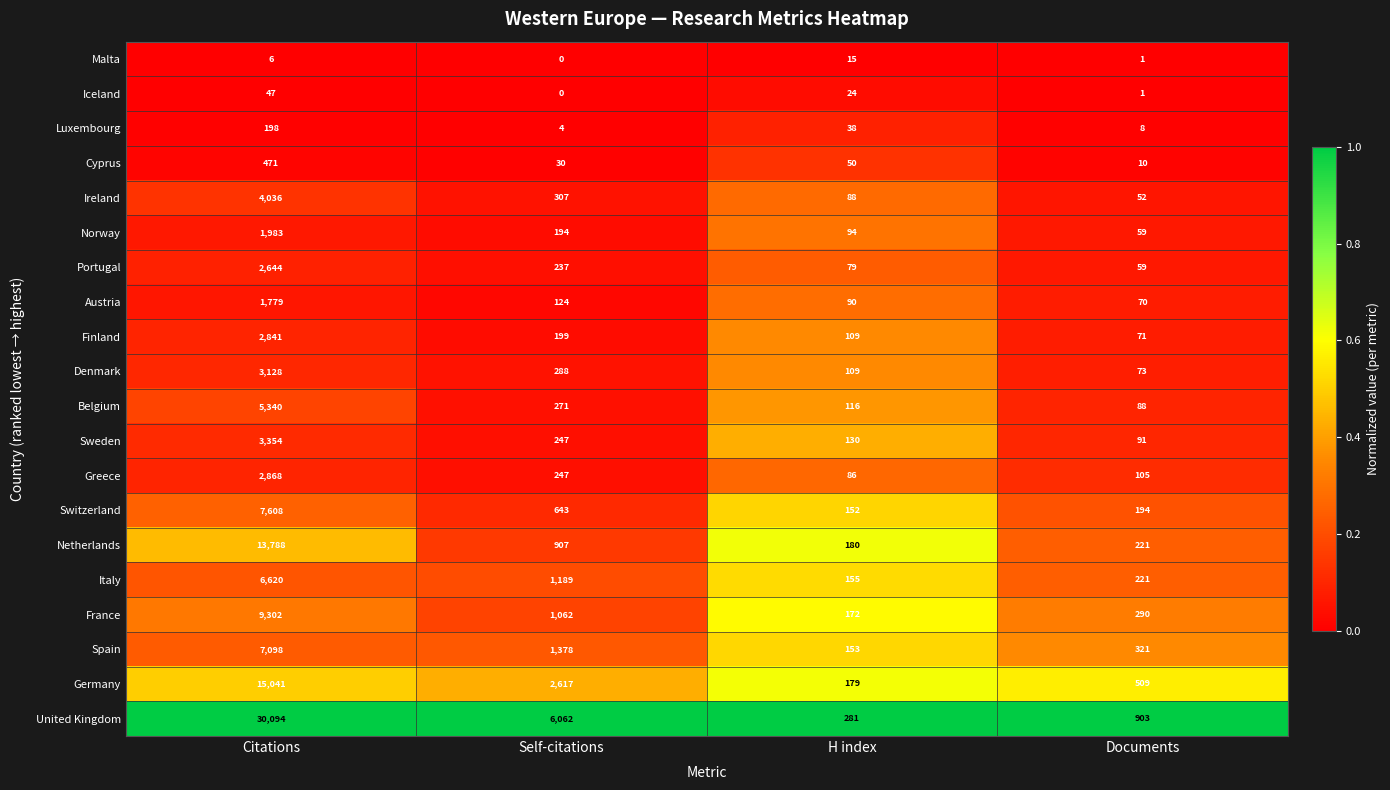

At which category is the sum across all series the highest?

Citations